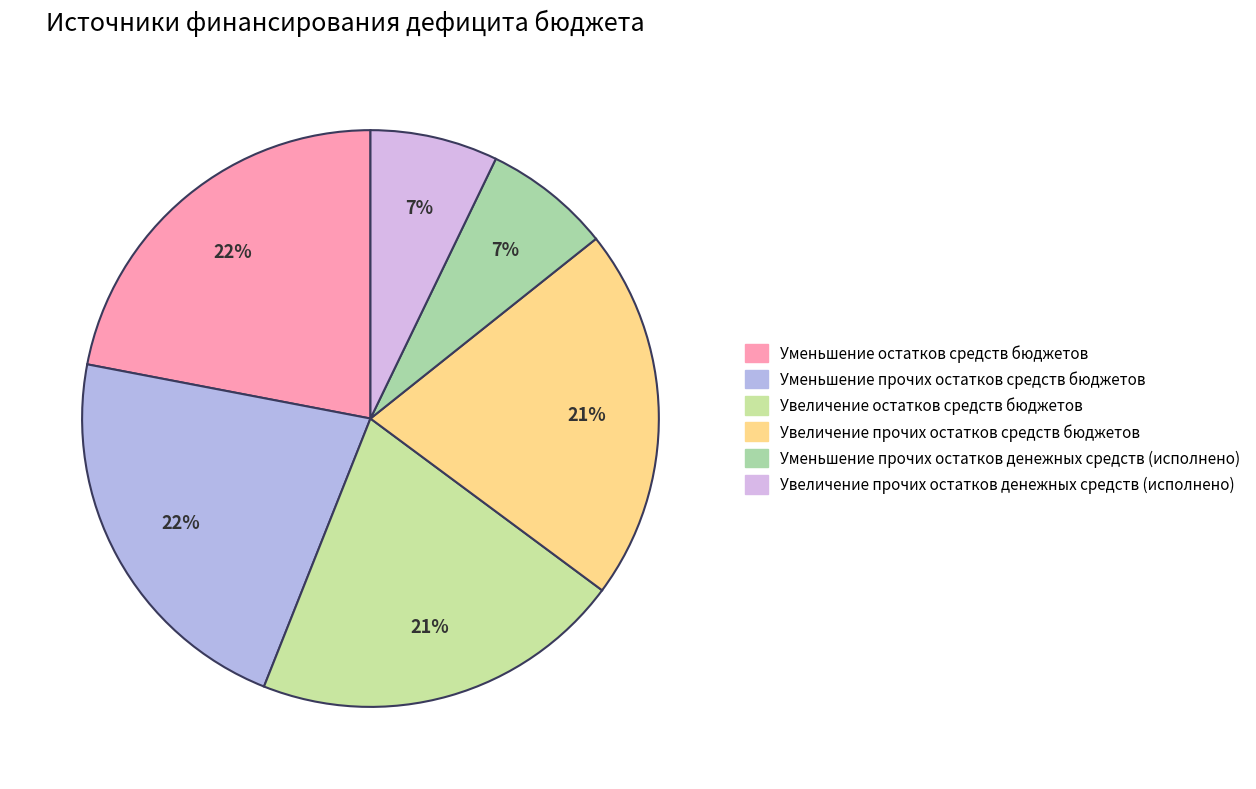

How many segments does this pie chart have?

6